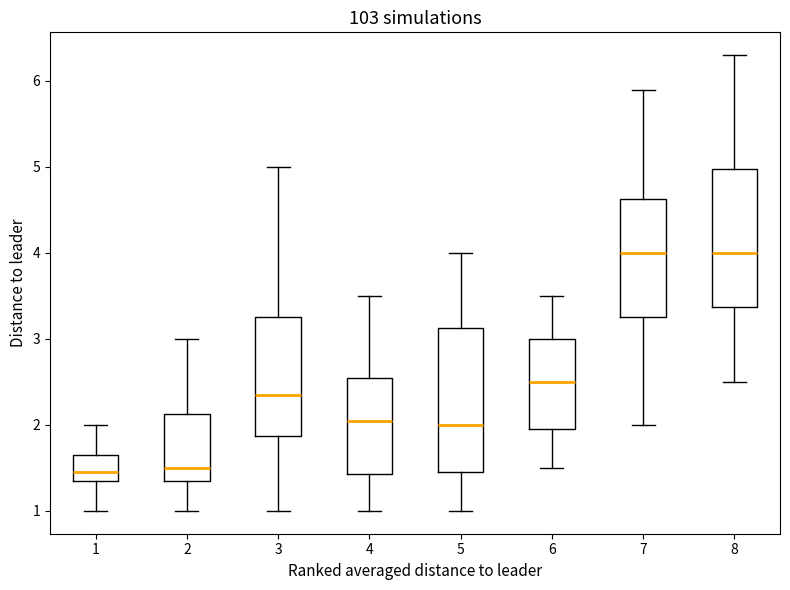

Reading left to right, transcribe this box plot: for each box, give where its median line is, the range the box spans, and where its two whiskers end, as read against the y-axis. The values are not printed on the chart, so give them approximately, as read against the axis.

1: median 1.5, box 1.4 to 1.7, whiskers 1.0 to 2.0
2: median 1.5, box 1.4 to 2.1, whiskers 1.0 to 3.0
3: median 2.4, box 1.9 to 3.3, whiskers 1.0 to 5.0
4: median 2.1, box 1.4 to 2.6, whiskers 1.0 to 3.5
5: median 2.0, box 1.5 to 3.1, whiskers 1.0 to 4.0
6: median 2.5, box 2.0 to 3.0, whiskers 1.5 to 3.5
7: median 4.0, box 3.3 to 4.6, whiskers 2.0 to 5.9
8: median 4.0, box 3.4 to 5.0, whiskers 2.5 to 6.3